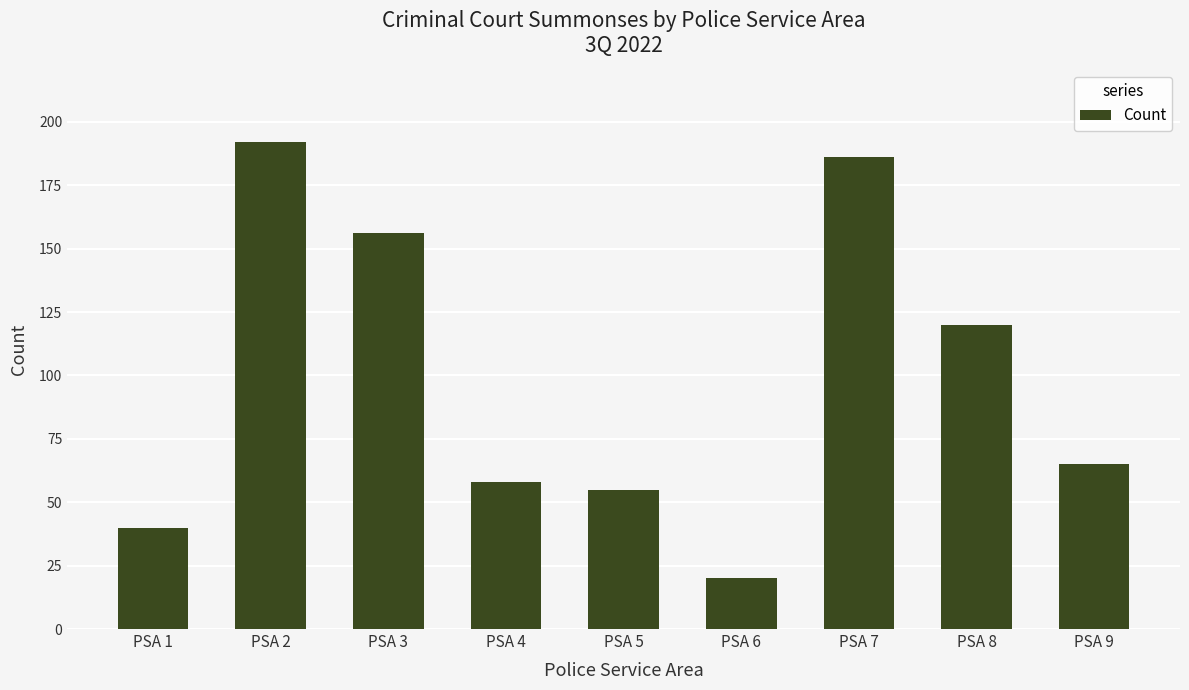

Between PSA 6 and PSA 3, which is larger?

PSA 3